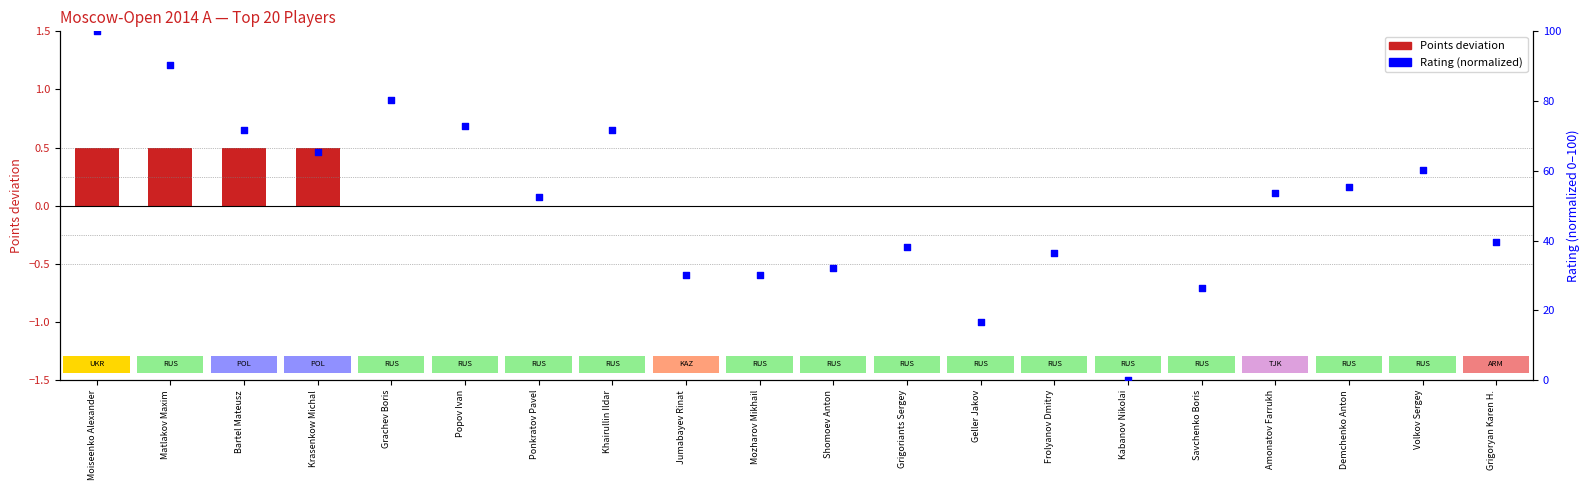

At which category is the sum across all series the highest?

Moiseenko Alexander